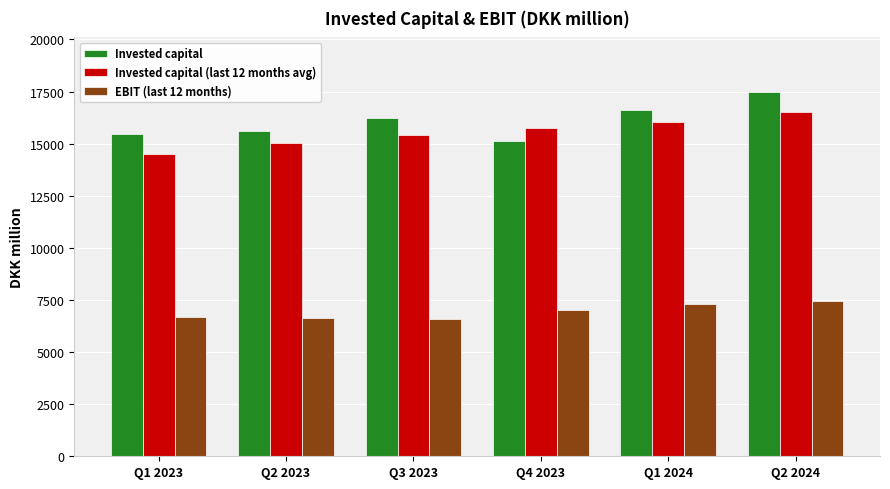

Where is EBIT (last 12 months) nearest to the value 7004?

Q4 2023